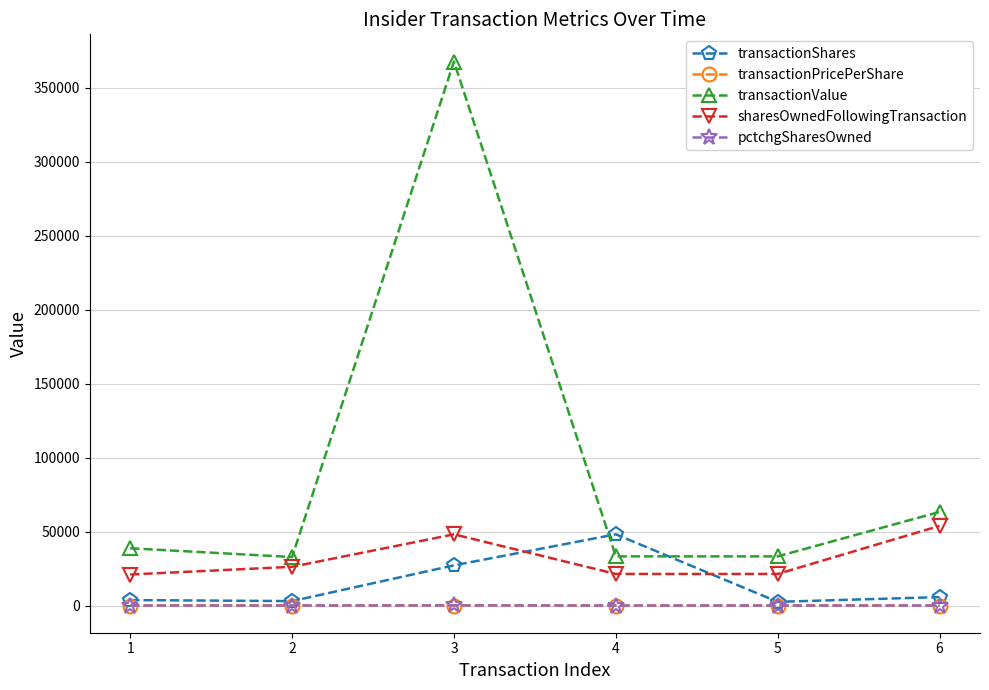

True or false: transactionShares has more than 0 interior local peaks.

True